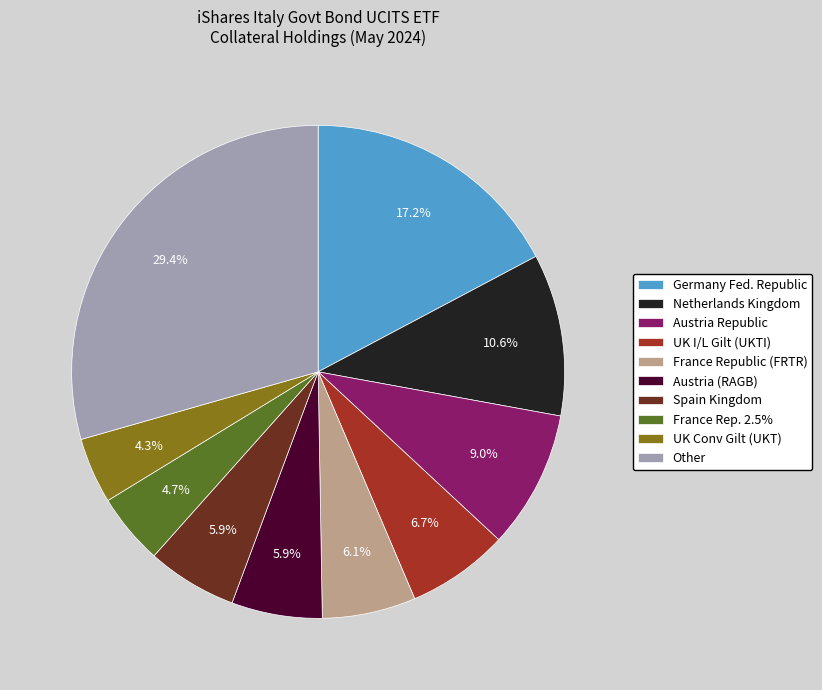

Which has a higher value, UK I/L Gilt (UKTI) or Austria Republic?

Austria Republic